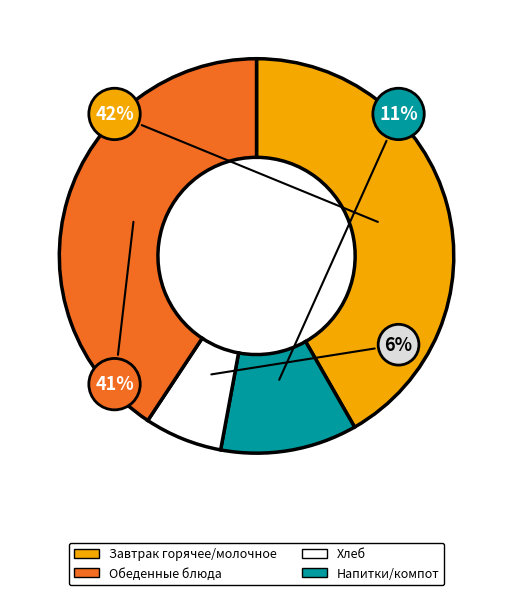

Is there any slice that represents more than half of the pie?

No